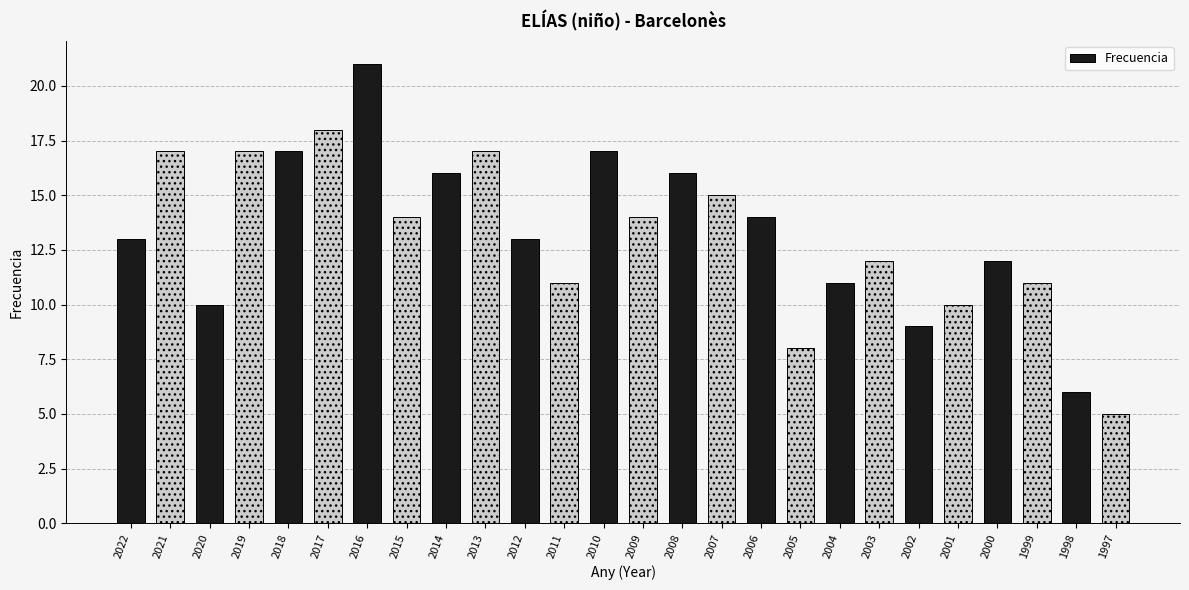

How many bars are there in total?

26